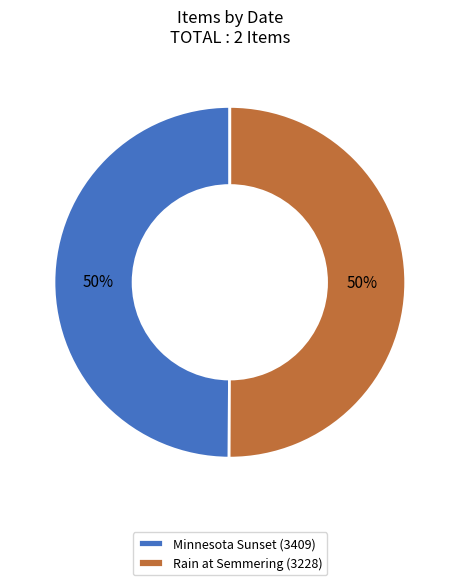

To the nearest percent, what is the average slice percentage?

50%